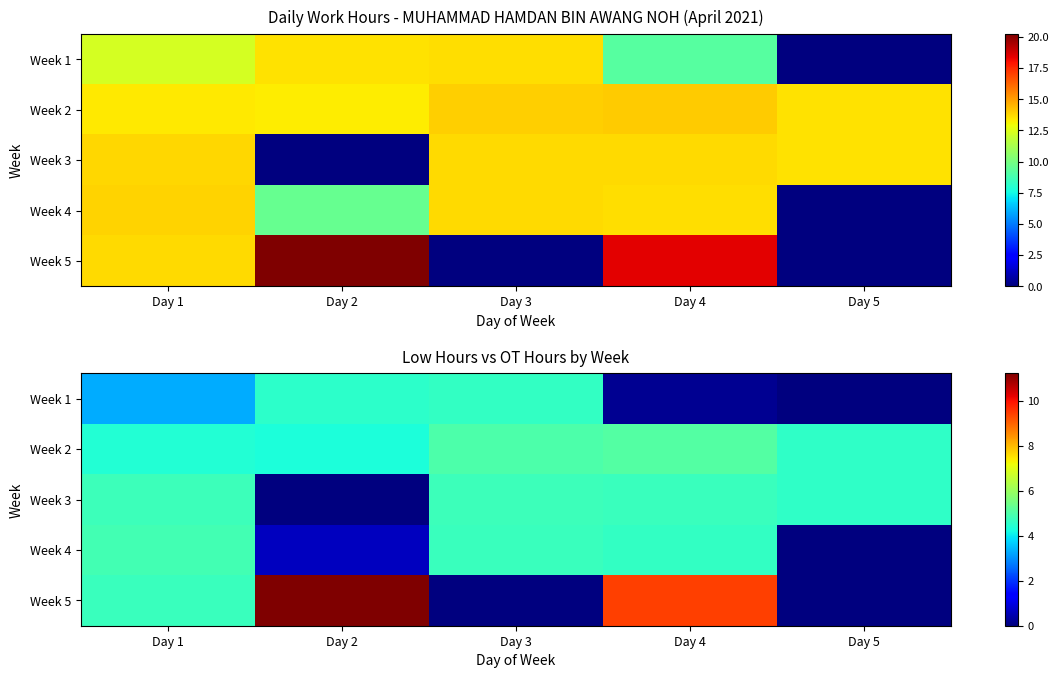

Where does the Week 5 series first go above 4?

Day 1